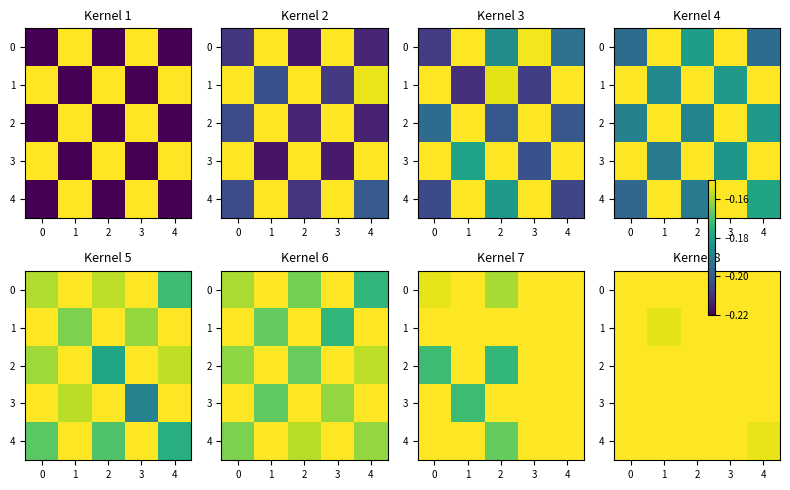

What is the average value of the 2 series?

-0.1